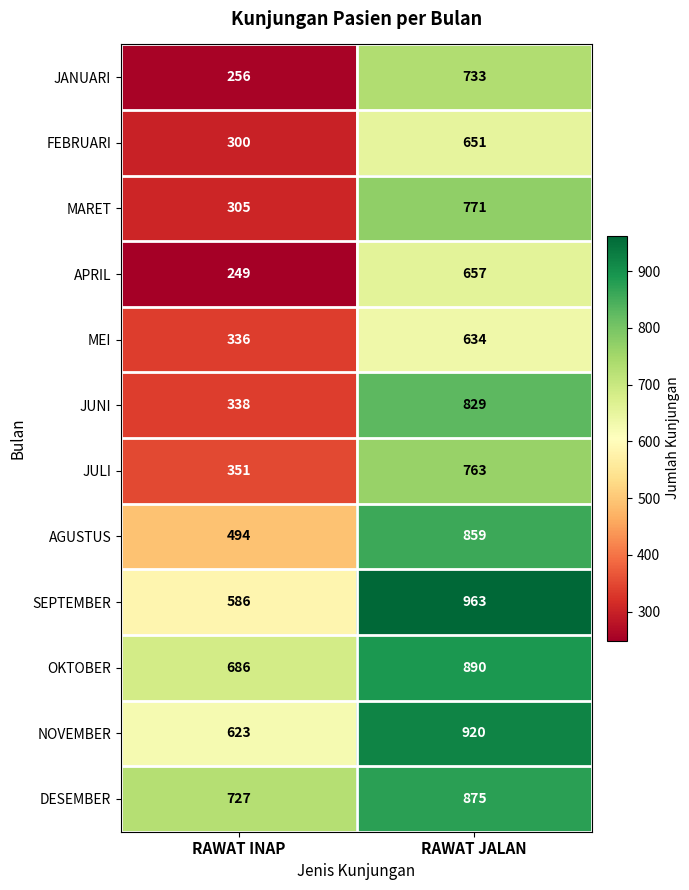

What is the difference between the NOVEMBER values at RAWAT JALAN and RAWAT INAP?

297